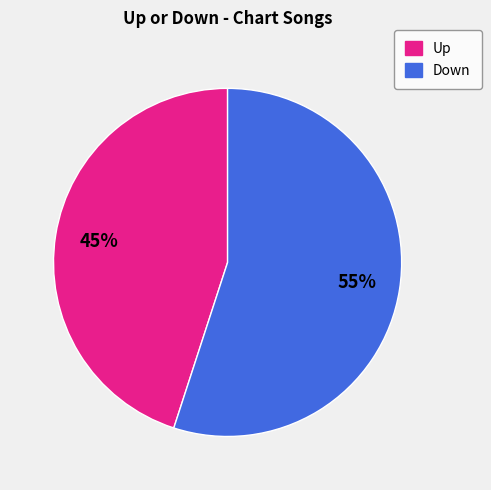

Combined, do Up and Down account for over 50%?

Yes